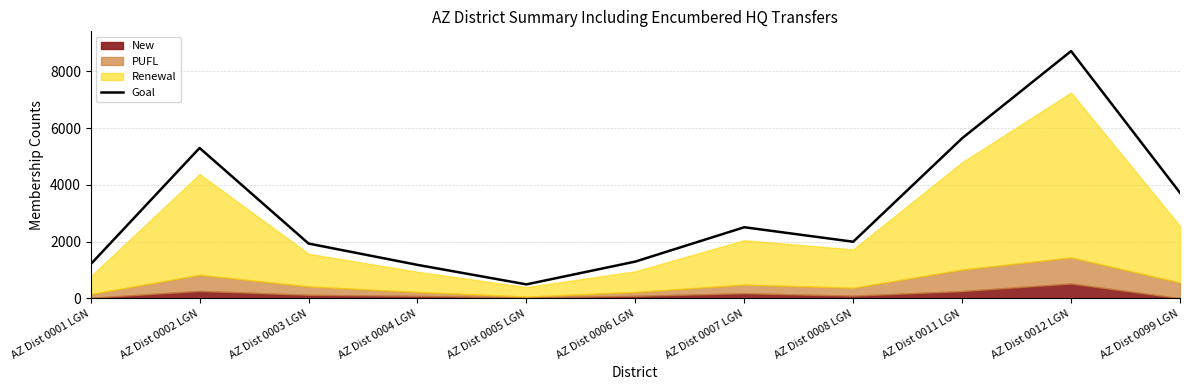

Reading right to left, transcribe all the data shown in this chart.

3718	8715	5642	1993	2504	1293	489	1177	1929	5299	1198